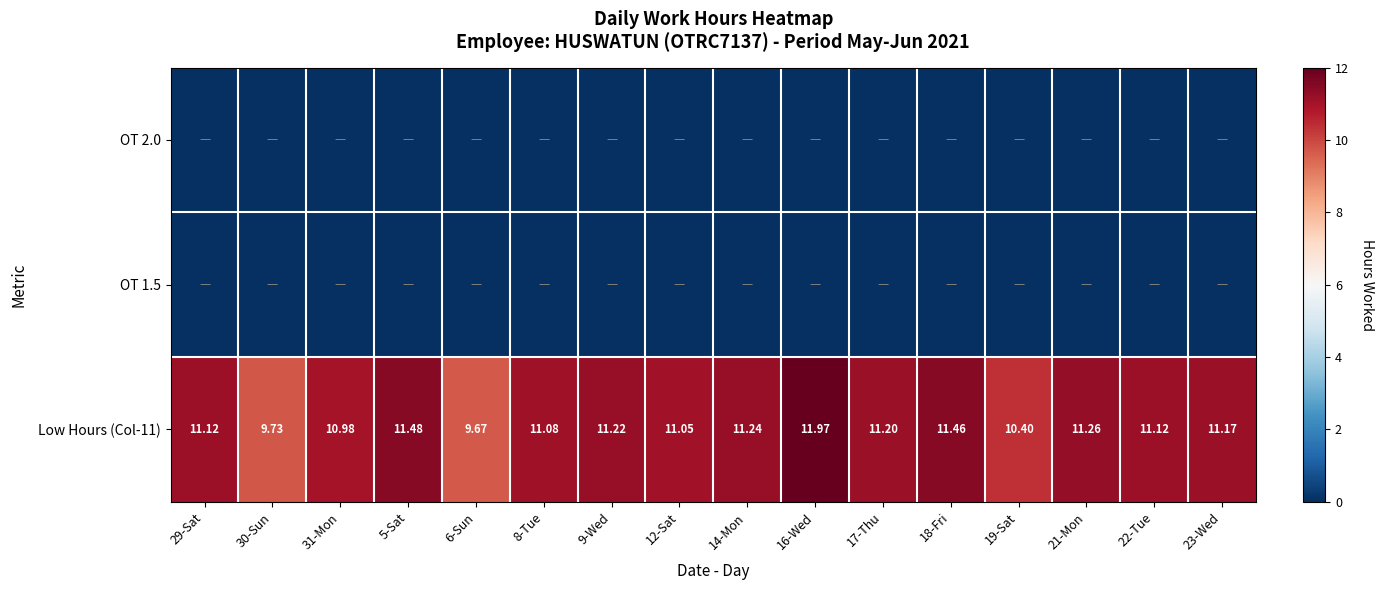

Which category has the highest value across all series?

16-Wed